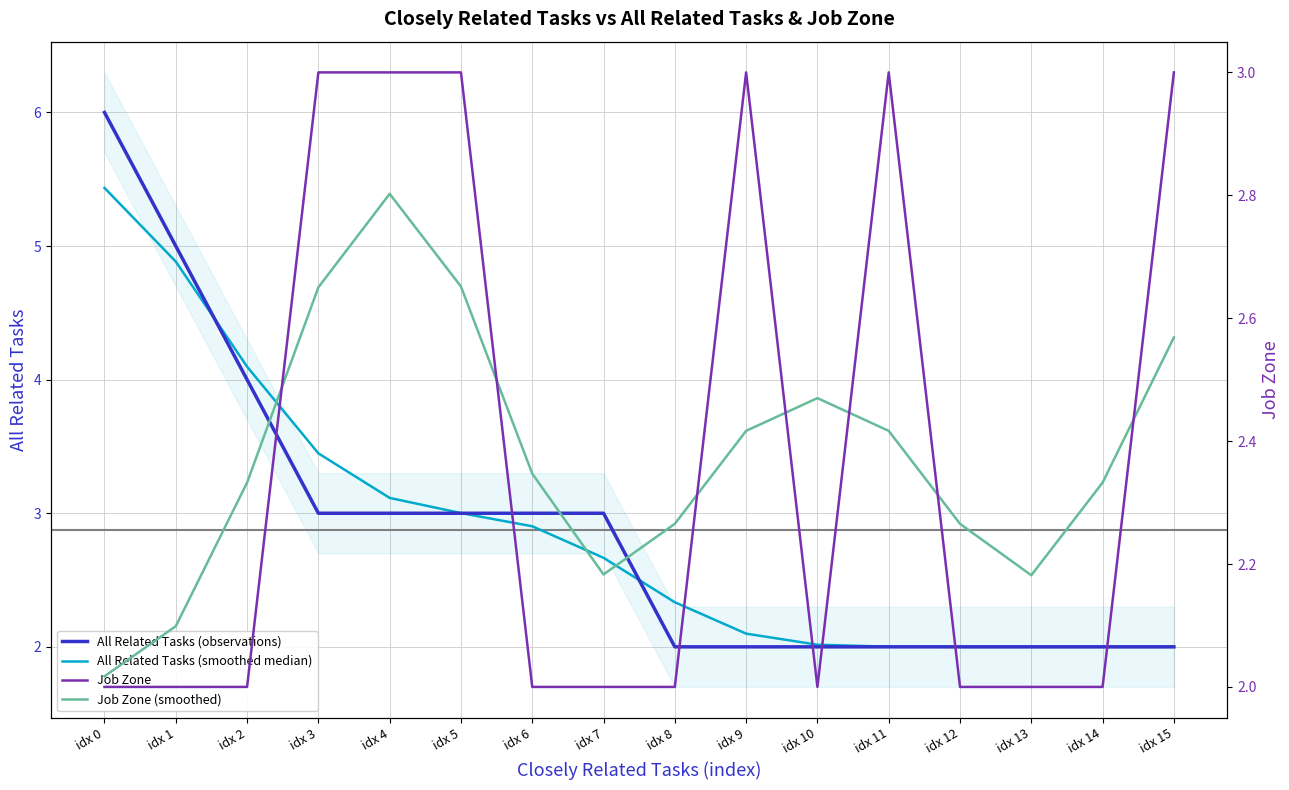

At how many categories does at least one series exceed 5?

1